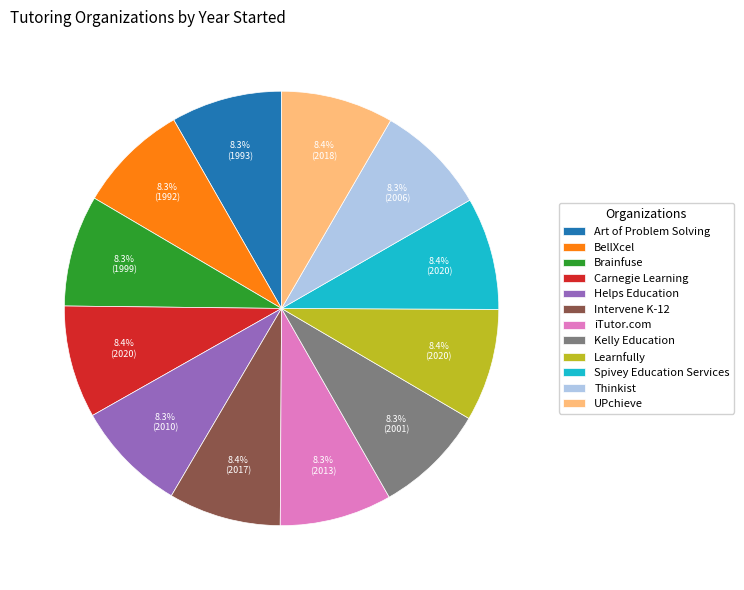

Combined, do Brainfuse and UPchieve account for over 50%?

No